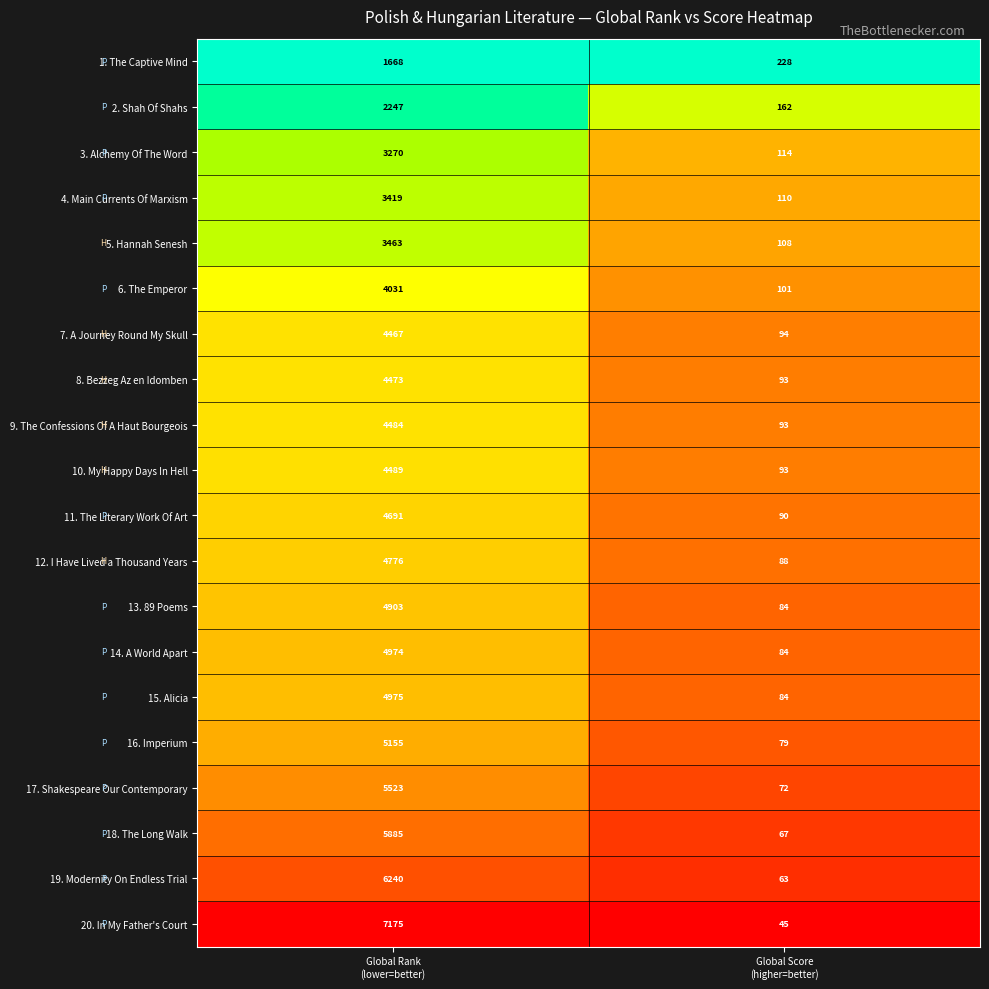

What is the maximum value for 10. My Happy Days In Hell?

4489